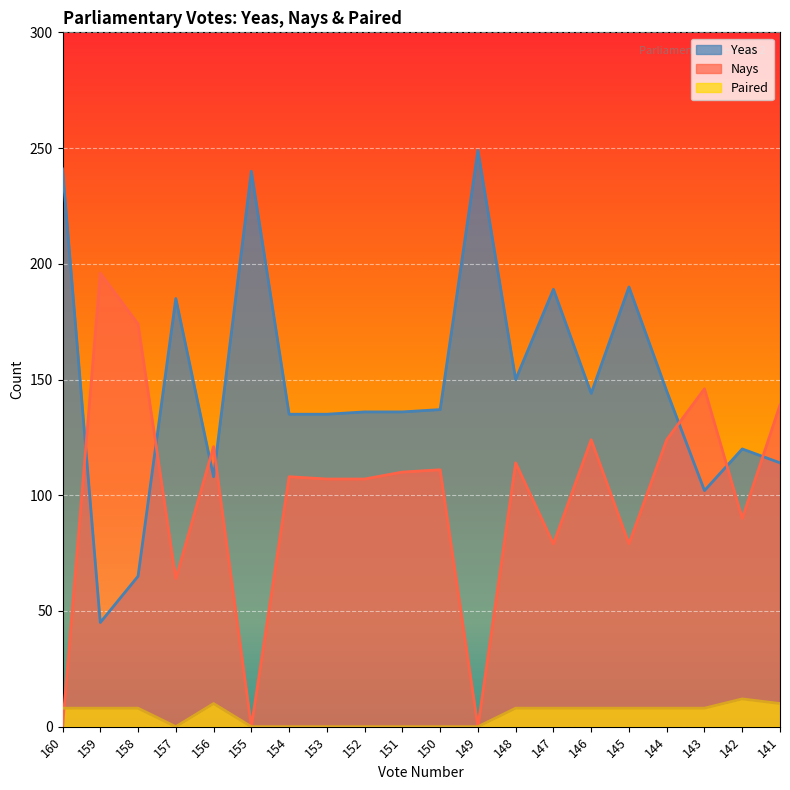

True or false: Paired and Yeas intersect in this chart.

False